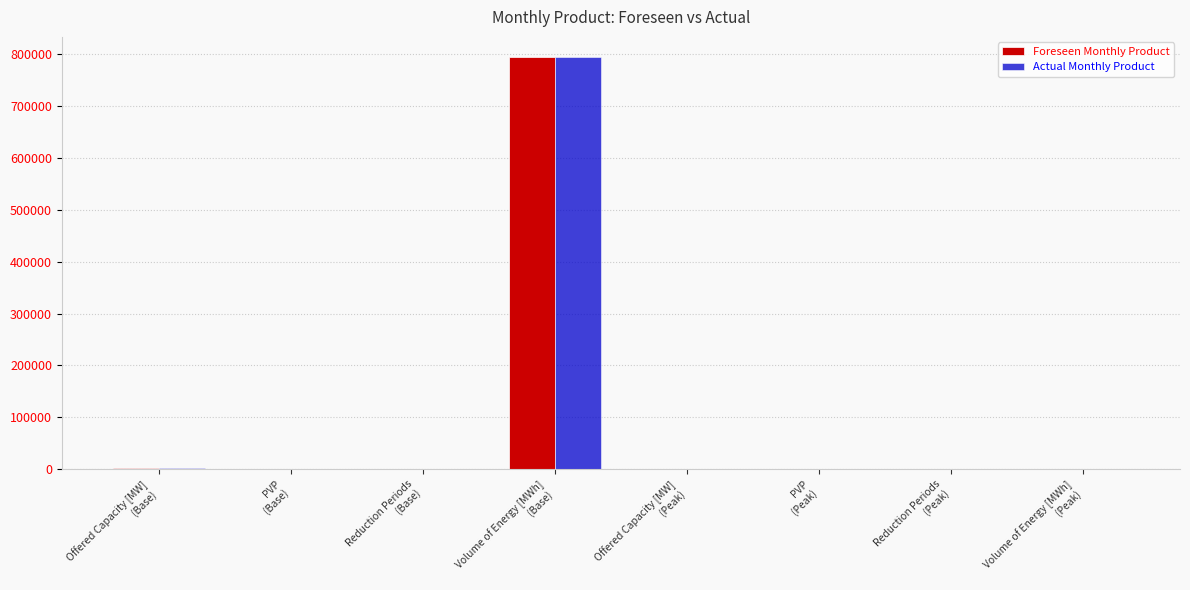

What is the greatest value displayed?

793921.0